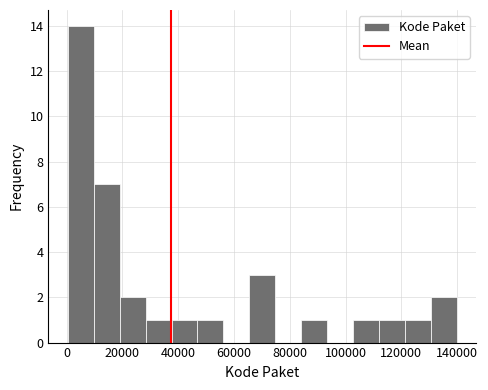

Reading left to right, transcribe this chart: for each bar, give the range it covers on the x-axis and its height. Neither the bar edges nor the heights are printed on the chart, so give them approximately, as read against the axes.

0 to 10000: 14
10000 to 20000: 7
20000 to 28000: 2
28000 to 38000: 1
38000 to 46000: 1
46000 to 56000: 1
56000 to 66000: 0
66000 to 74000: 3
74000 to 84000: 0
84000 to 94000: 1
94000 to 102000: 0
102000 to 112000: 1
112000 to 122000: 1
122000 to 130000: 1
130000 to 140000: 2